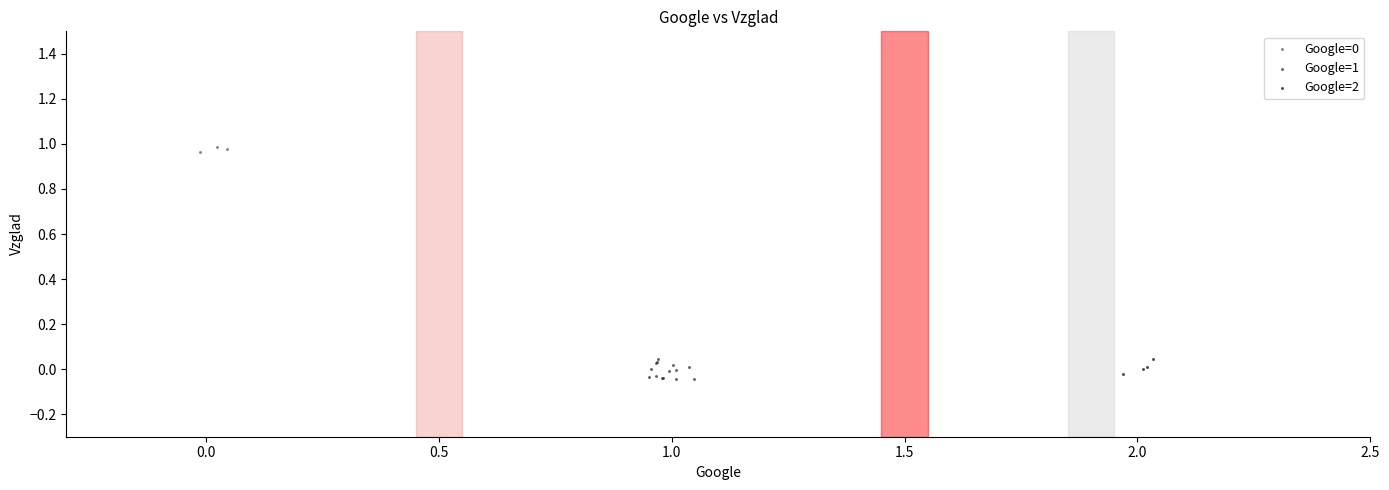

Which series has the largest Y range (max minus min)?

Google=1